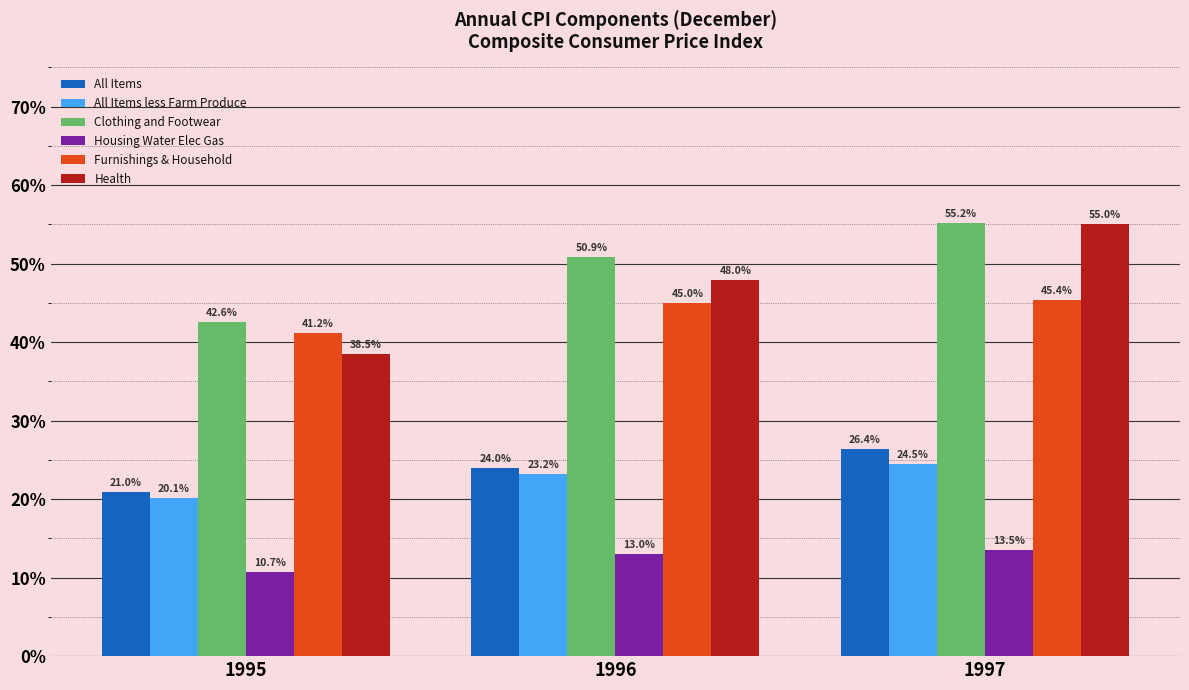

Reading left to right, what are all the values shown in this chart?

All Items: 1995=21.0	1996=24.0	1997=26.4
All Items less Farm Produce: 1995=20.1	1996=23.2	1997=24.5
Clothing and Footwear: 1995=42.6	1996=50.9	1997=55.2
Housing Water Elec Gas: 1995=10.7	1996=13.0	1997=13.5
Furnishings & Household: 1995=41.2	1996=45.0	1997=45.4
Health: 1995=38.5	1996=48.0	1997=55.0